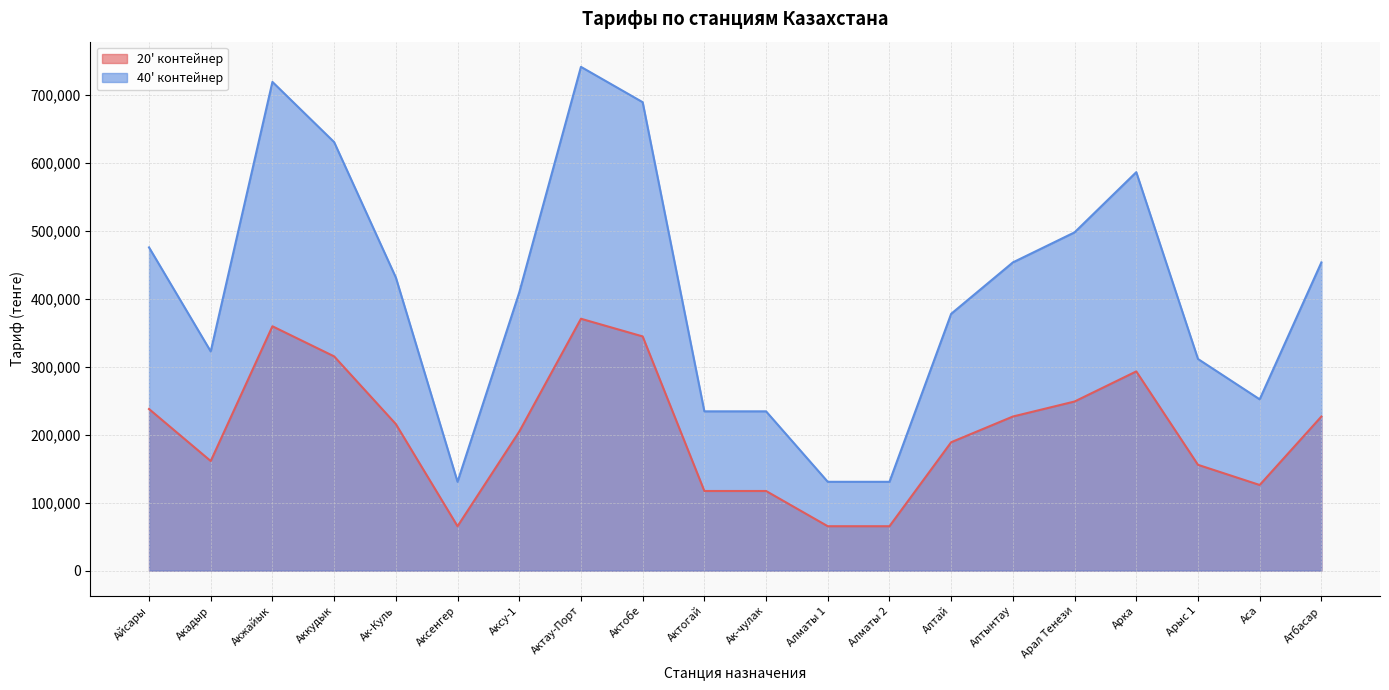

What is the highest value of the 40' контейнер series?

741494.0